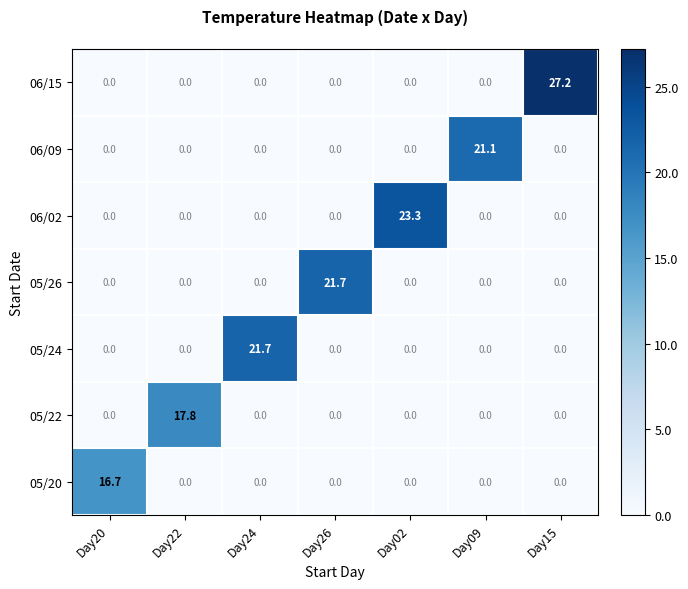

At which label does 05/20 reach its peak?

Day20